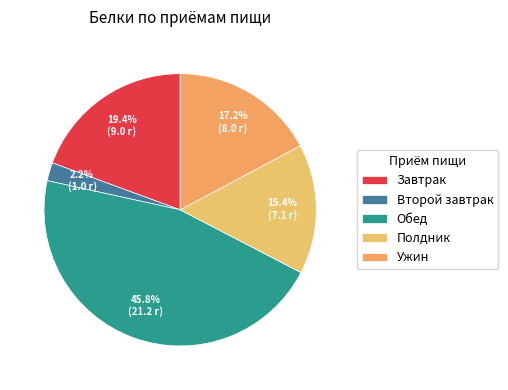

Is the sum of Полдник and Обед greater than half?

Yes